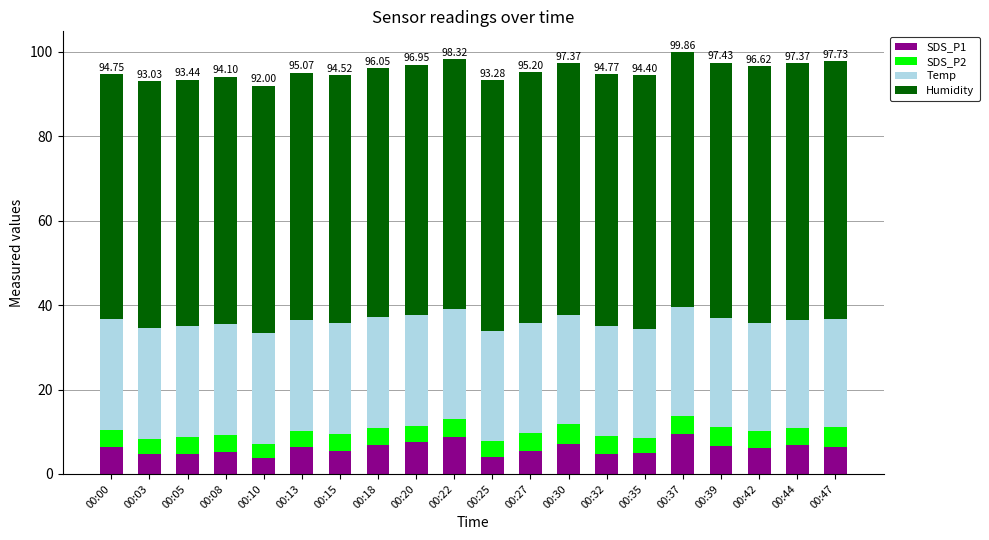

Are the bars grouped side by side (vs. stacked)?

No